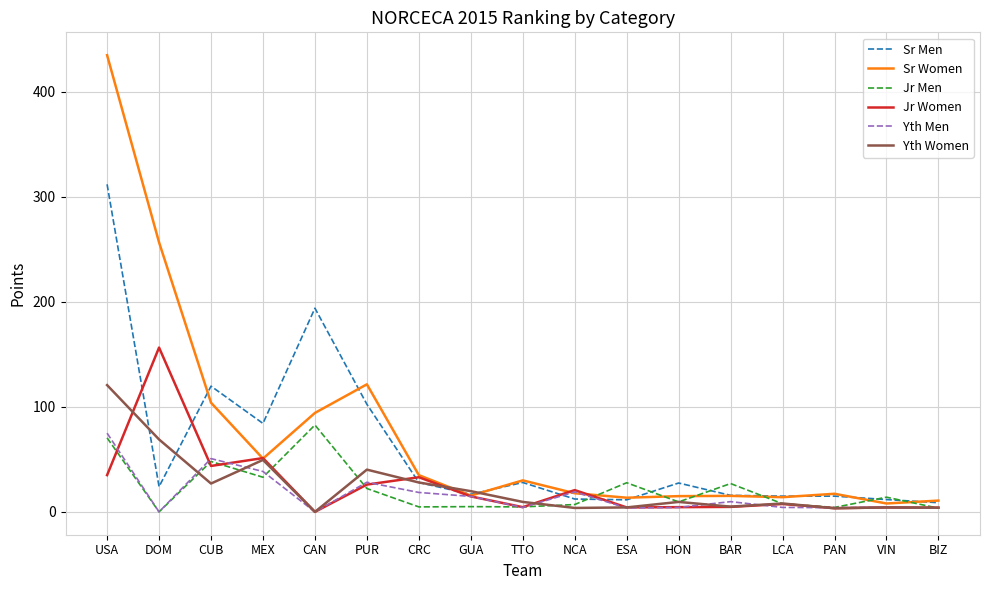

At which category is the sum across all series the highest?

USA